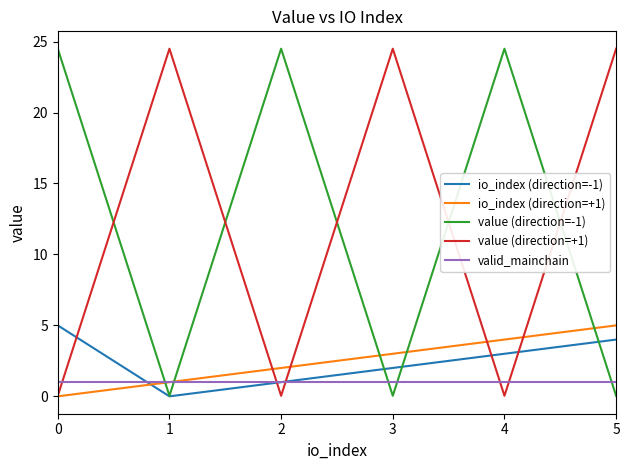

True or false: io_index (direction=+1) and value (direction=+1) intersect in this chart.

True